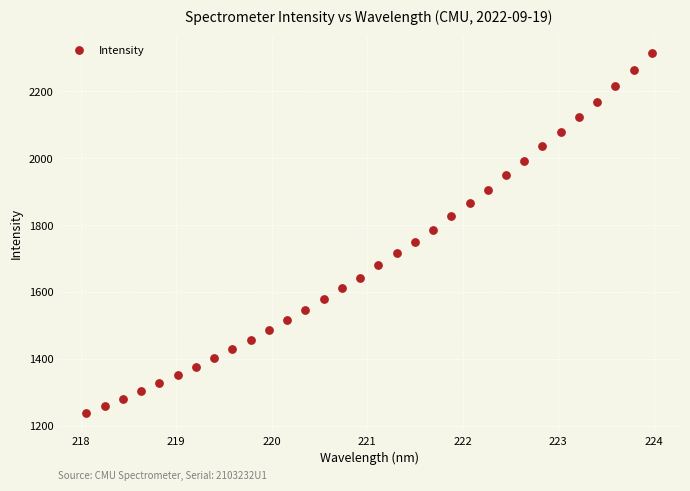

What is the range of X values (max minus min)?

5.9